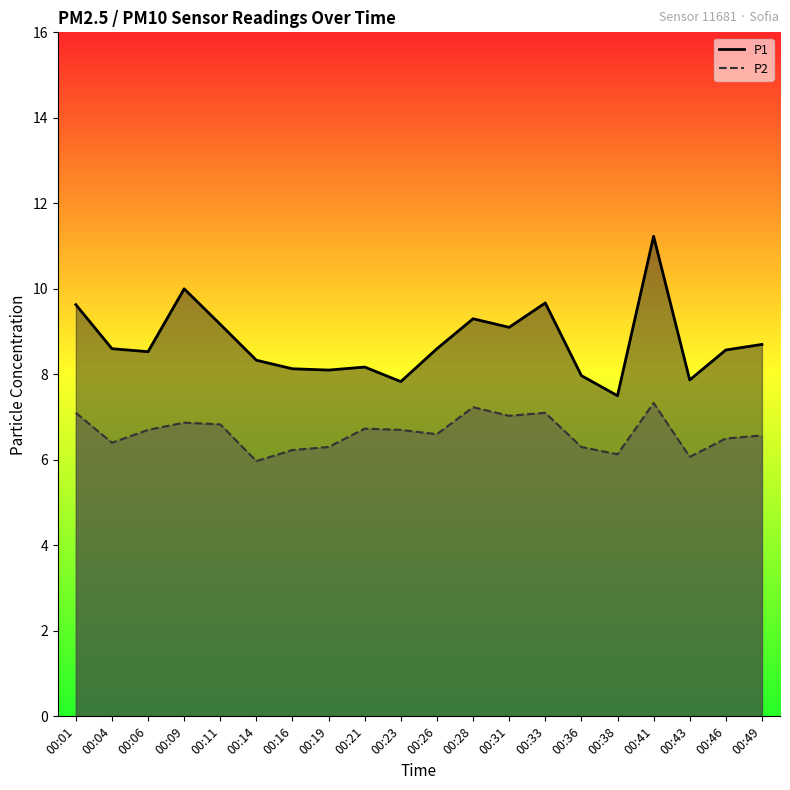

What is the average value of the P2 series?

6.6